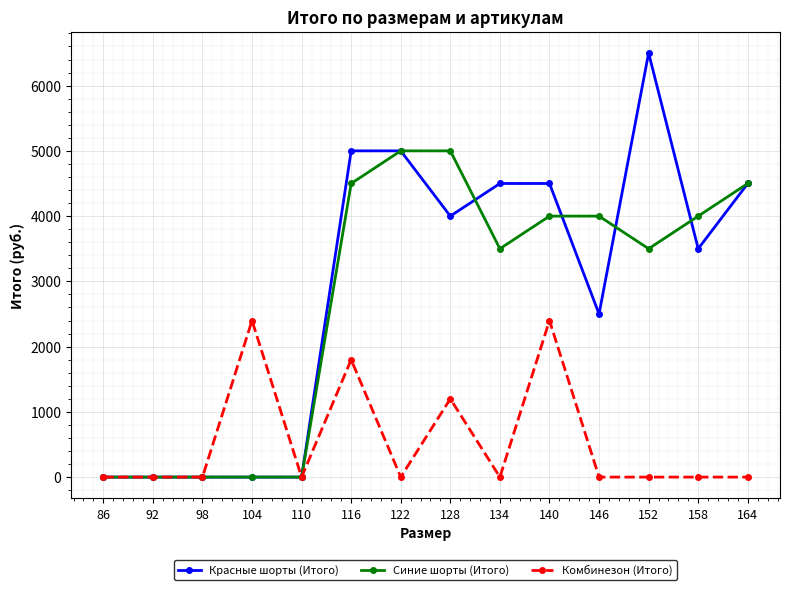

Which series has the largest range (max minus min)?

Красные шорты (Итого)